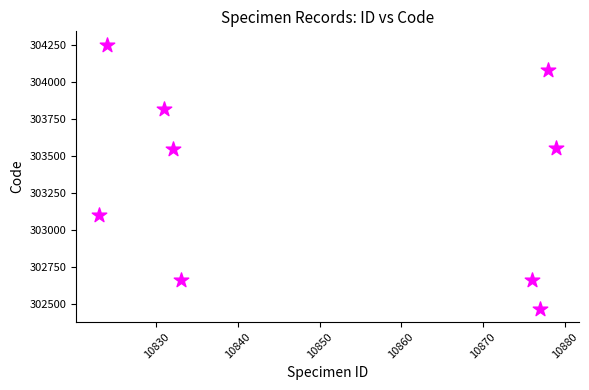

What is the range of Y values (max minus min)?

1785.3